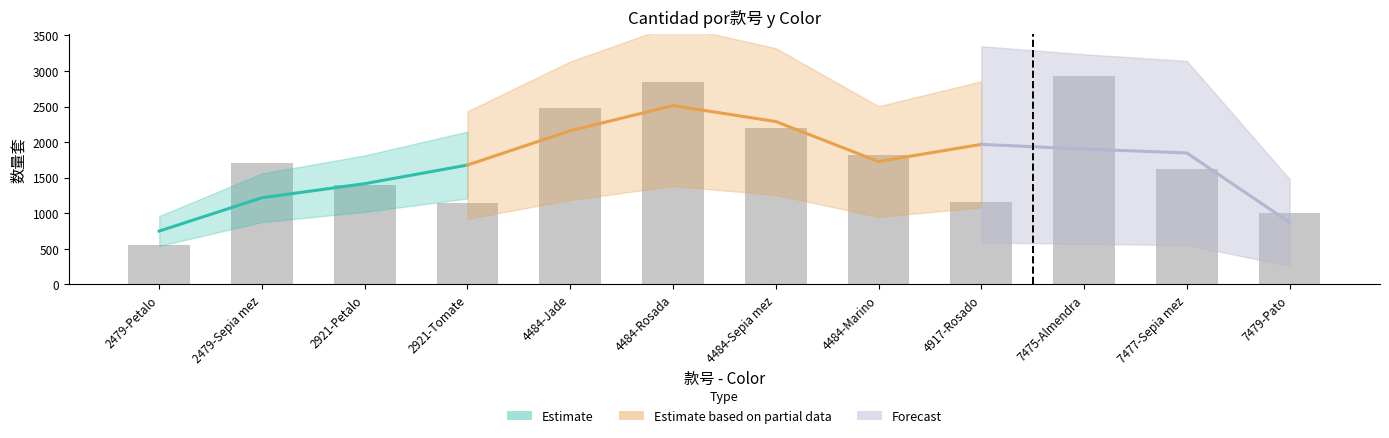

What is the minimum value shown in the chart?

551